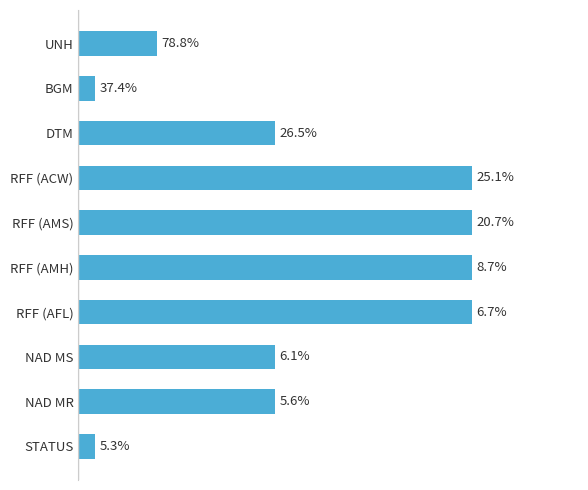

What is the greatest value displayed?

78.8